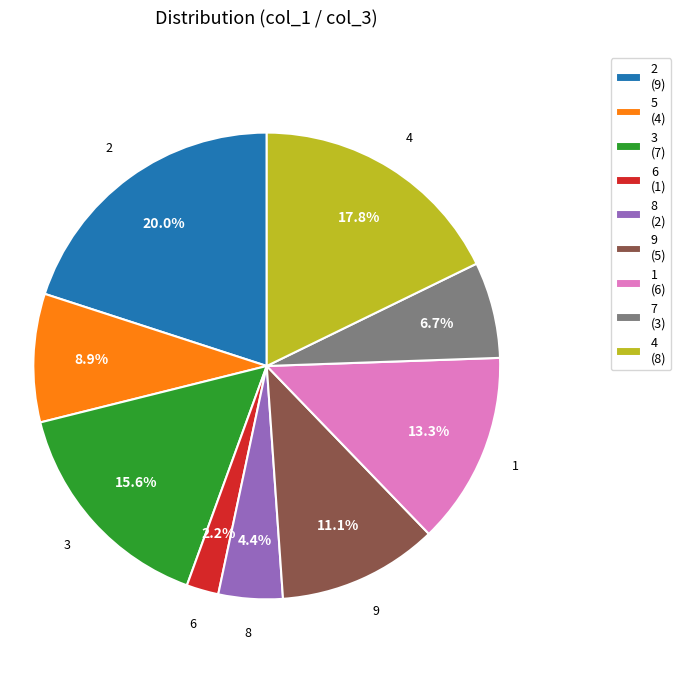

To the nearest percent, what portion does 6 represent?

2%